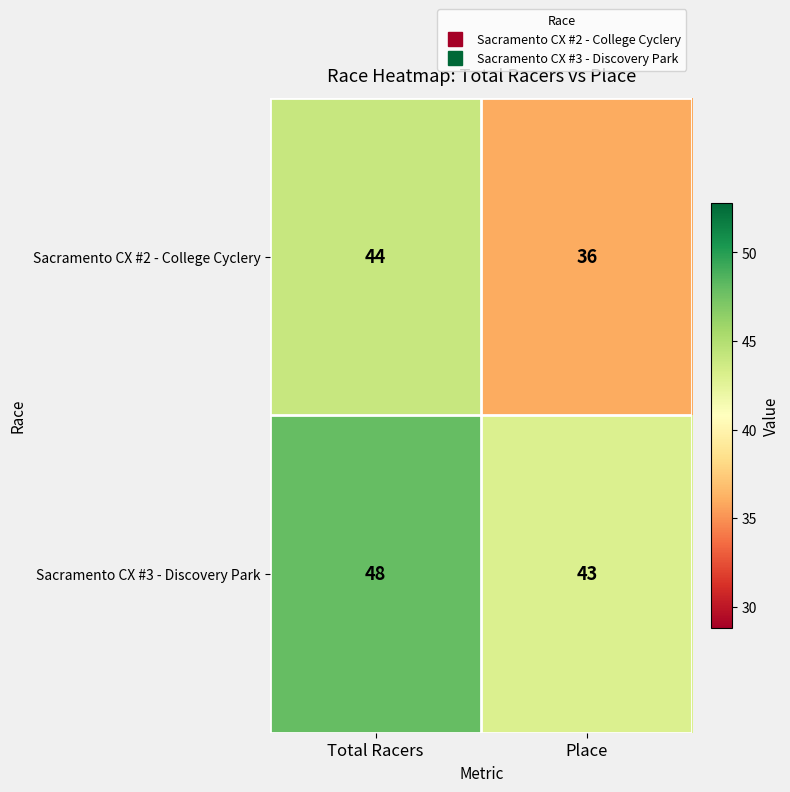

How many data points does each series have?

2